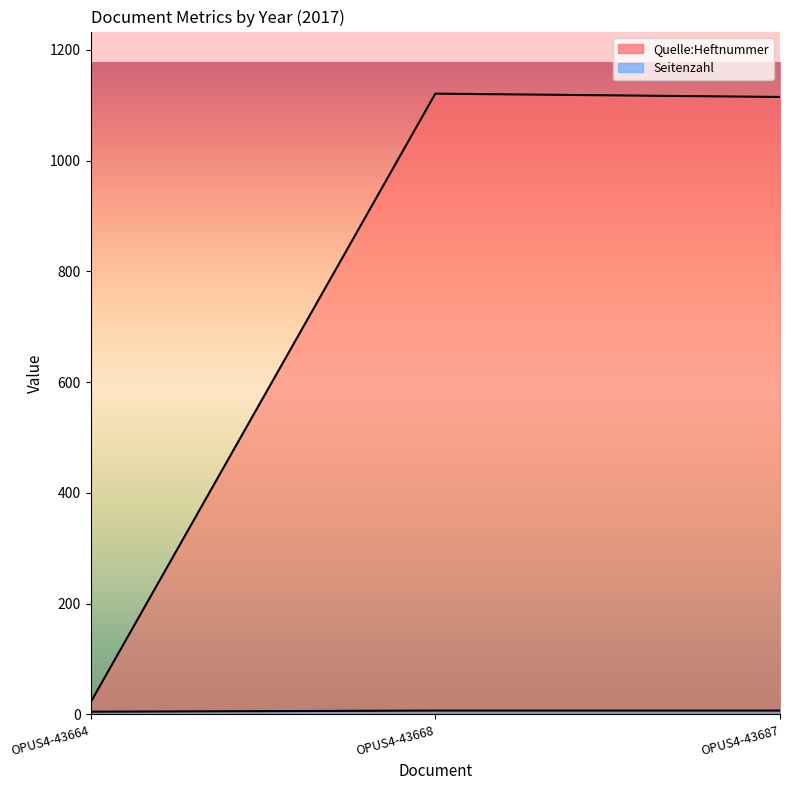

The Seitenzahl series shows 7 at OPUS4-43668. True or false?

True